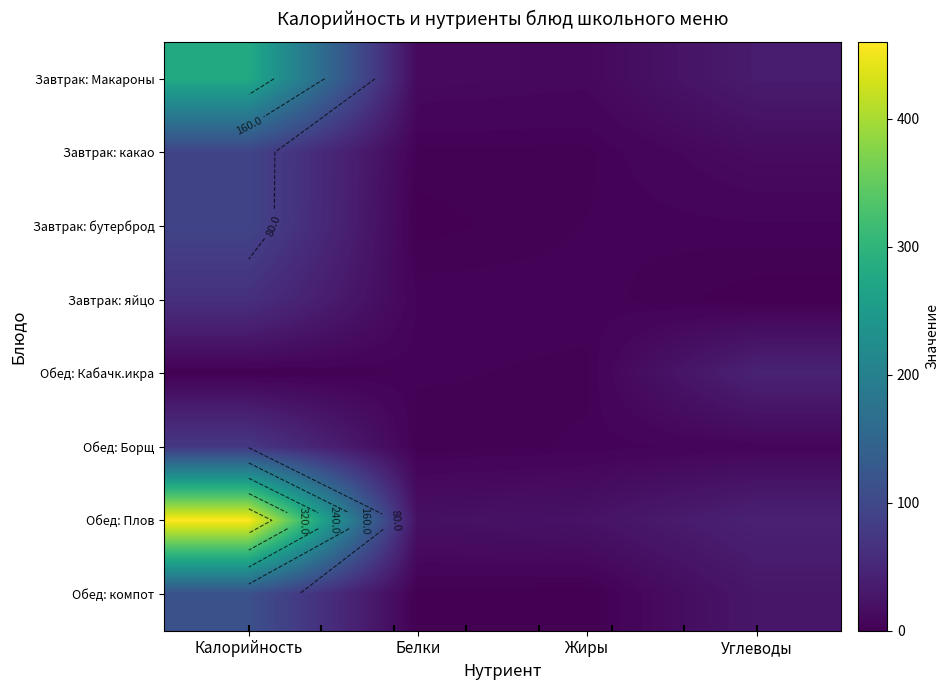

At which category is the sum across all series the highest?

Калорийность